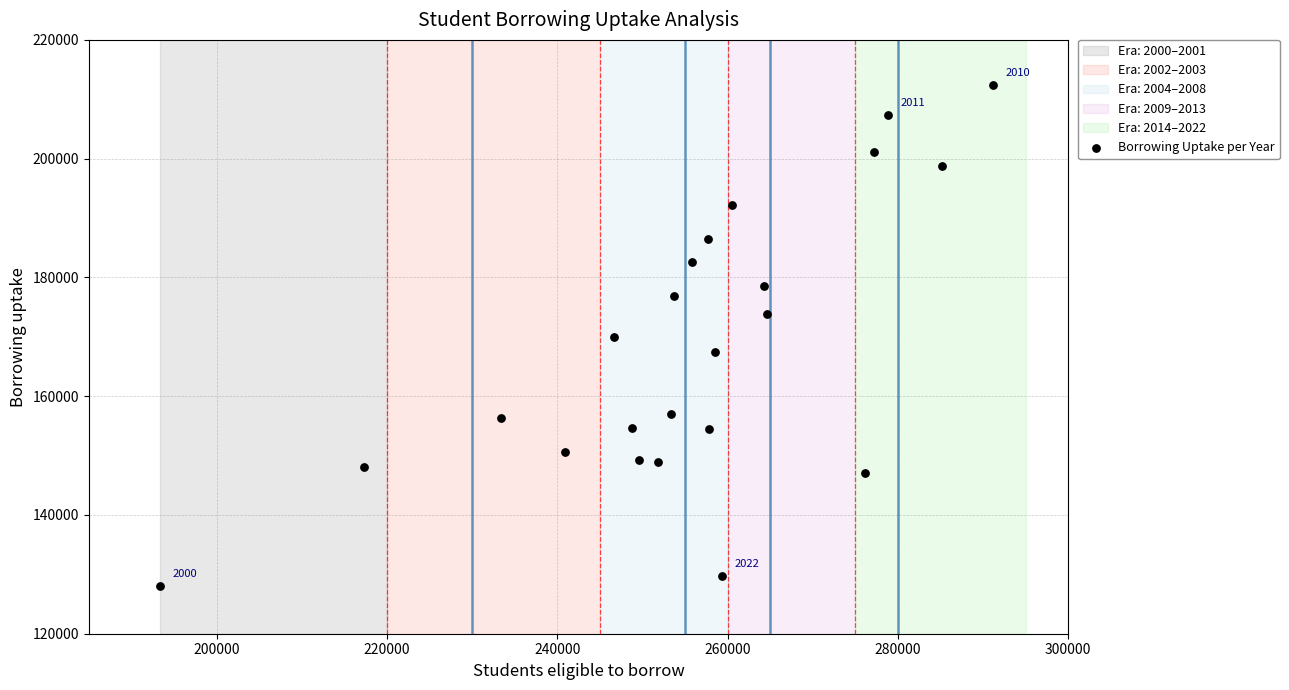

What is the range of X values (max minus min)?

97820